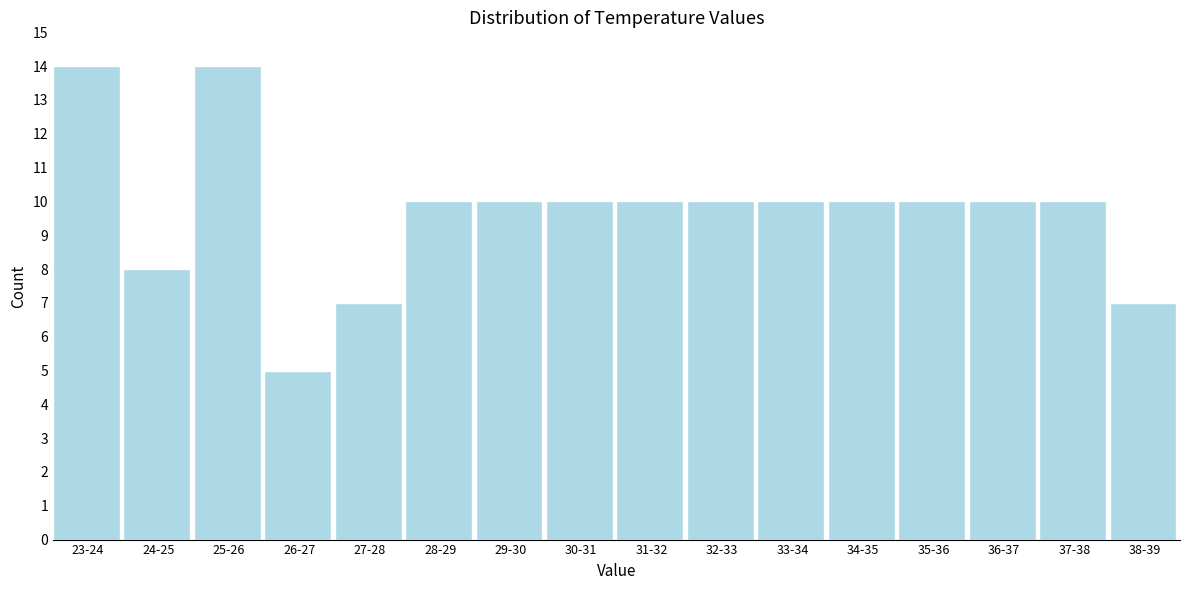

Reading right to left, extract all data points from this chart.

7	10	10	10	10	10	10	10	10	10	10	7	5	14	8	14